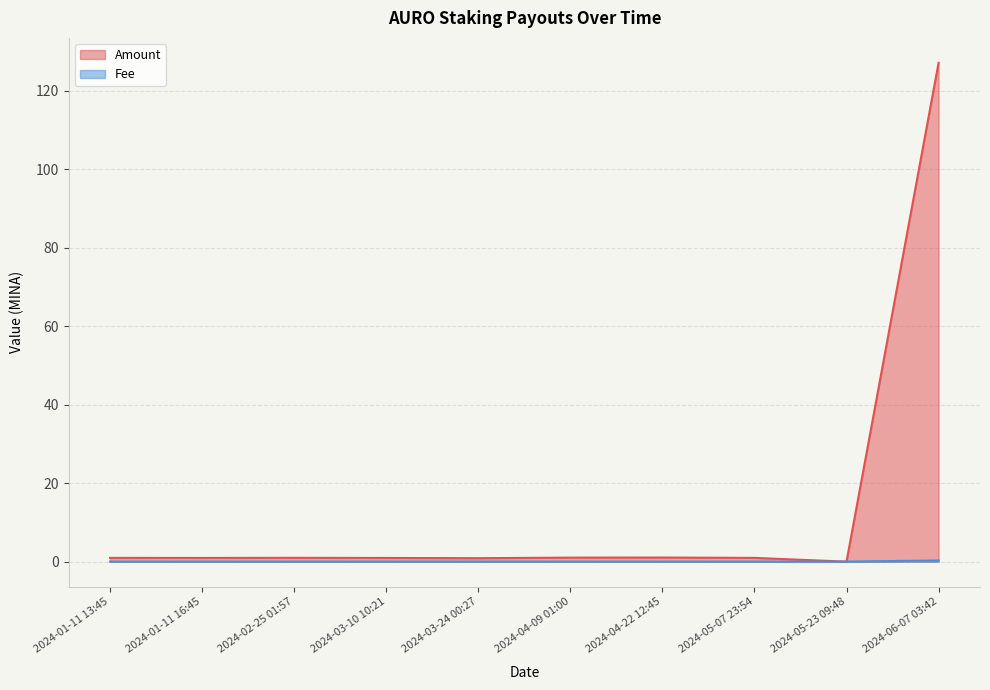

What is the difference between the highest and lowest values at 2024-03-10 10:21?

0.9